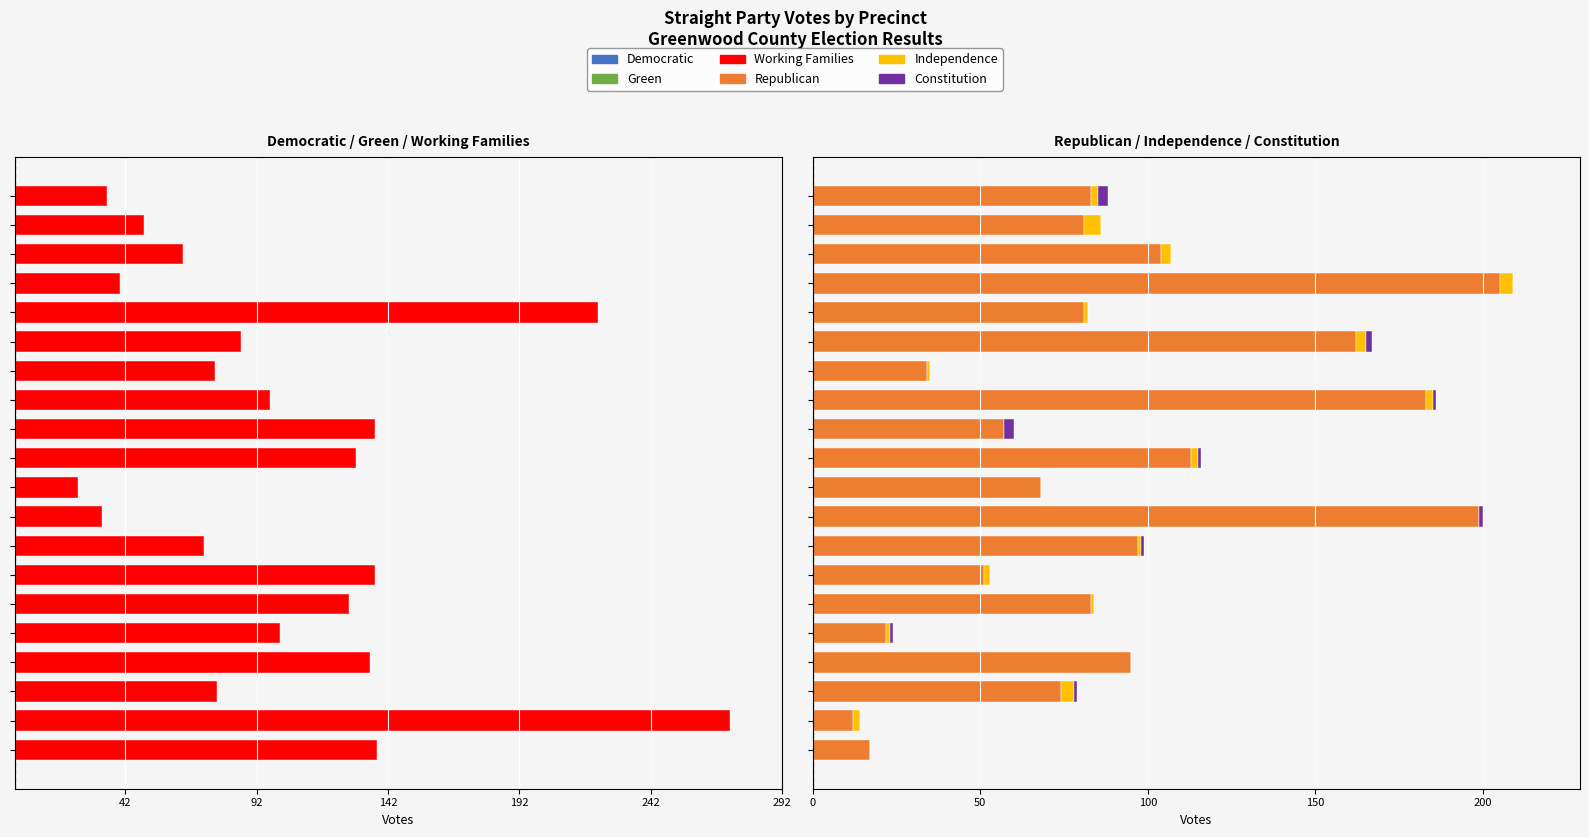

At which category does the chart reach its peak across all series?

16